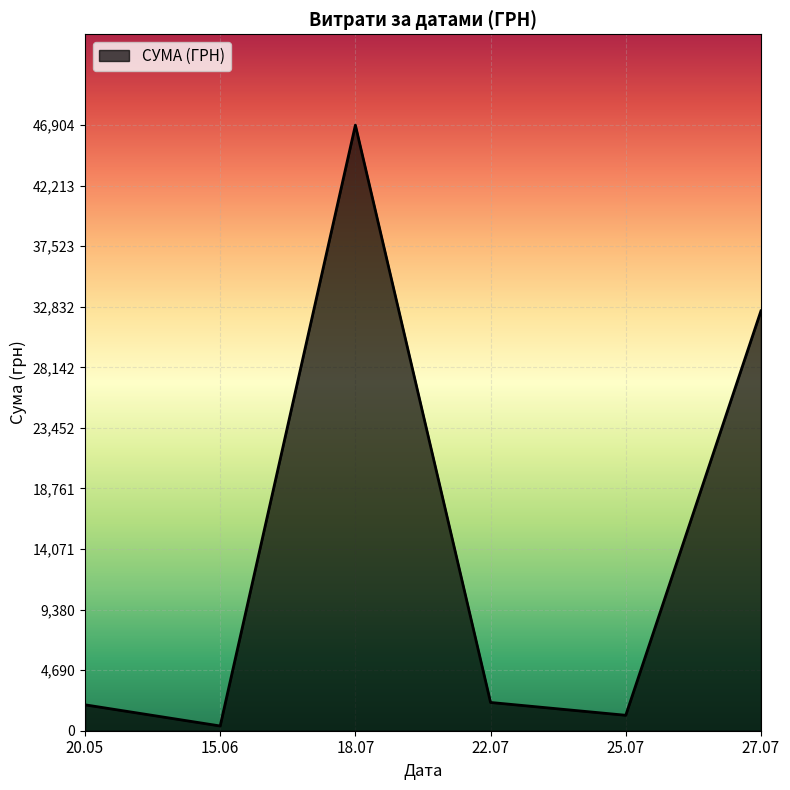

What is the difference between the maximum and second lowest values?

45708.0